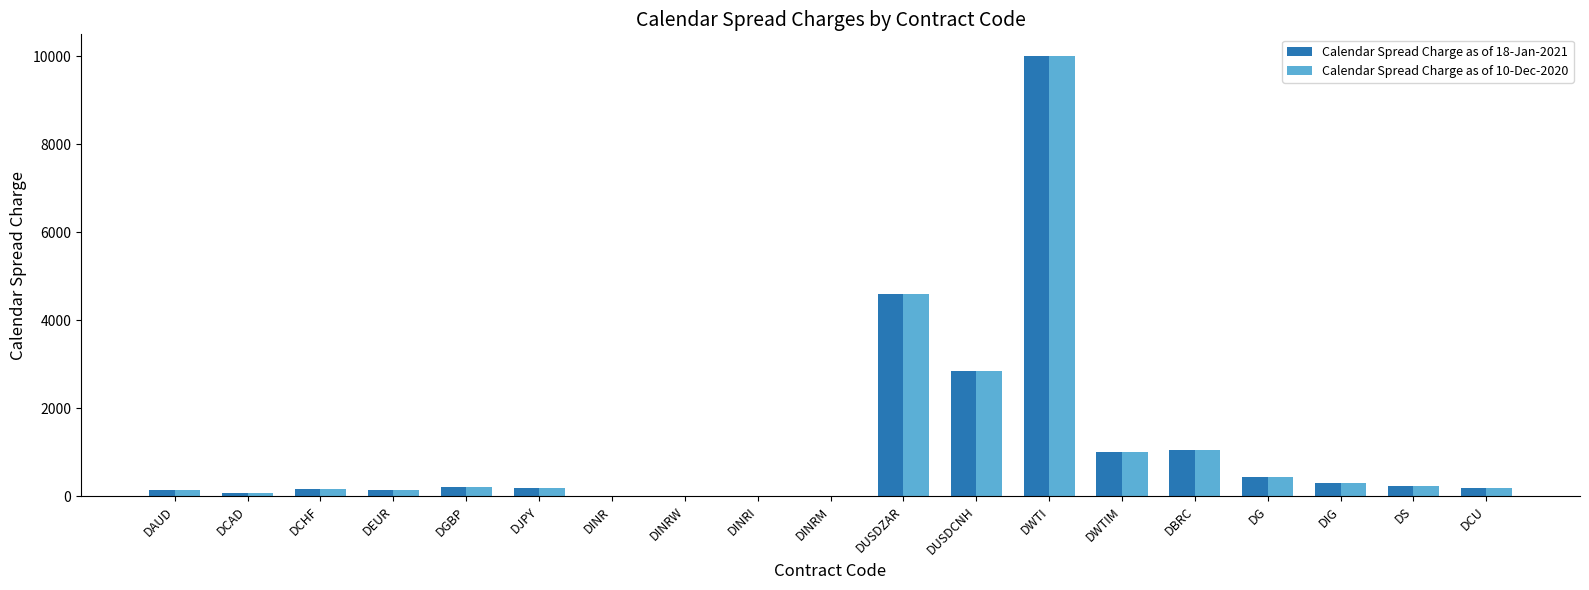

What are all the series names shown in the legend?

Calendar Spread Charge as of 18-Jan-2021, Calendar Spread Charge as of 10-Dec-2020